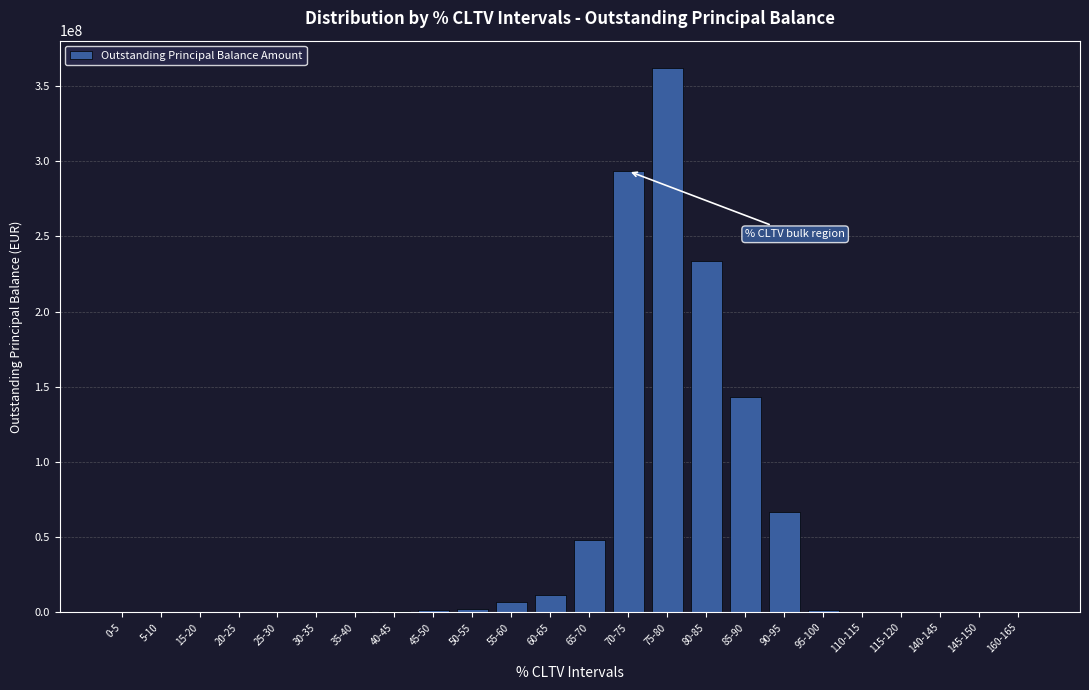

What is the greatest value displayed?

362102150.1